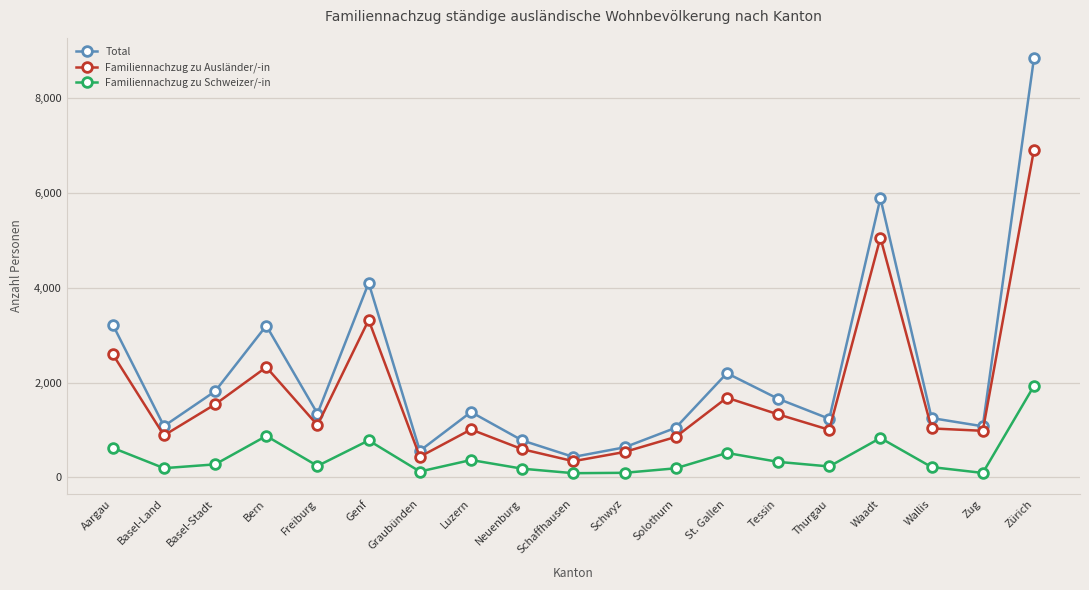

What is the value of the Total point at the 12th from the left?

1048